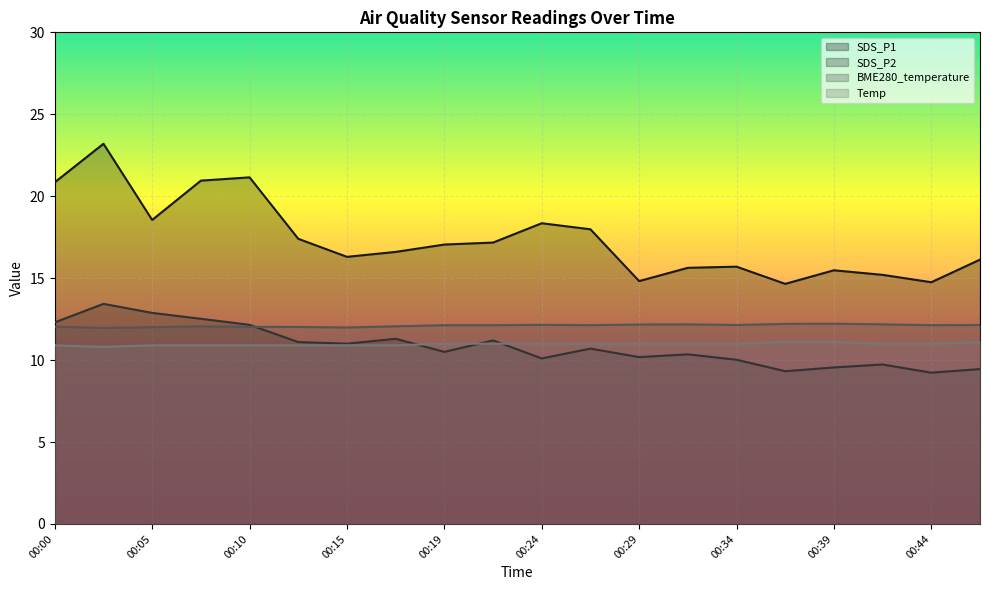

True or false: Temp and BME280_temperature intersect in this chart.

False